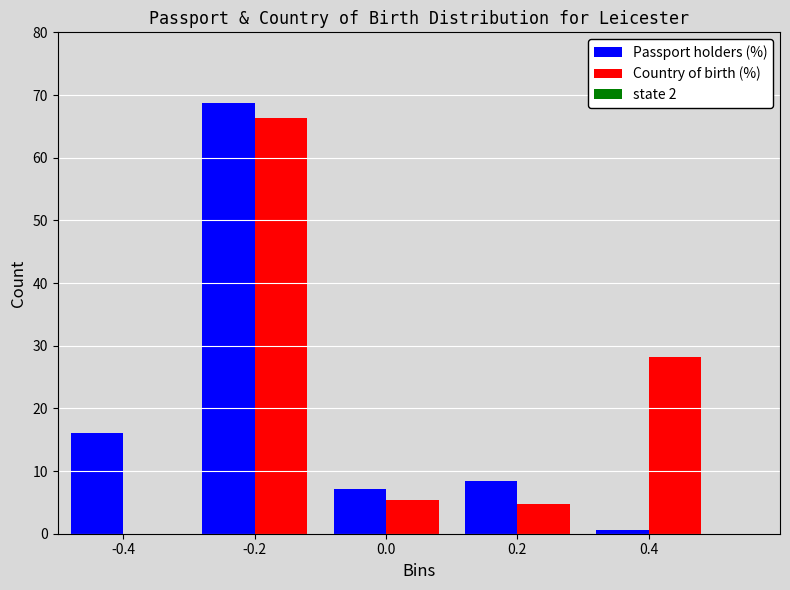

Reading right to left, extract all data points from this chart.

Passport holders (%): 0.4=0.6	0.2=8.4	0.0=7.1	-0.2=68.7	-0.4=16.1
Country of birth (%): 0.4=28.2	0.2=4.8	0.0=5.4	-0.2=66.4	-0.4=0.0